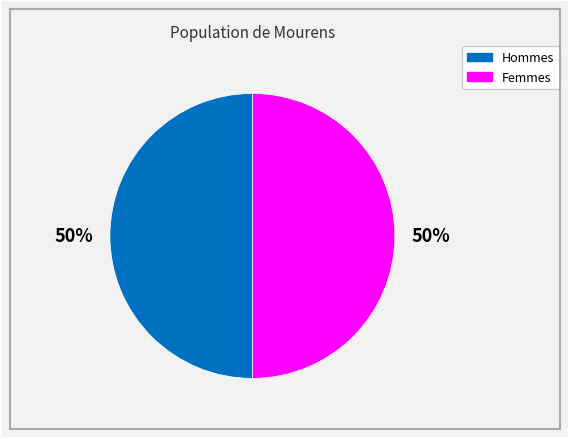

Do Femmes and Hommes together represent more than half of the pie?

Yes